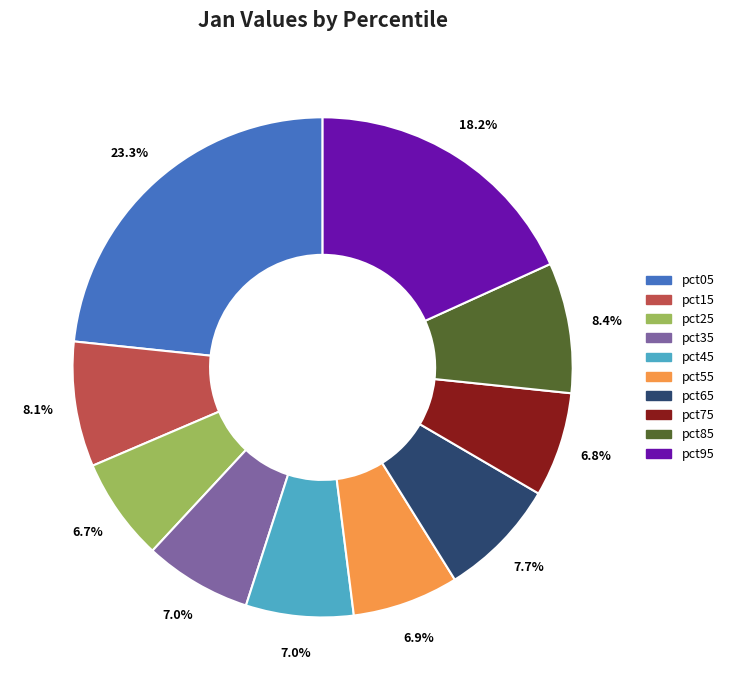

How many slices are in this pie chart?

10